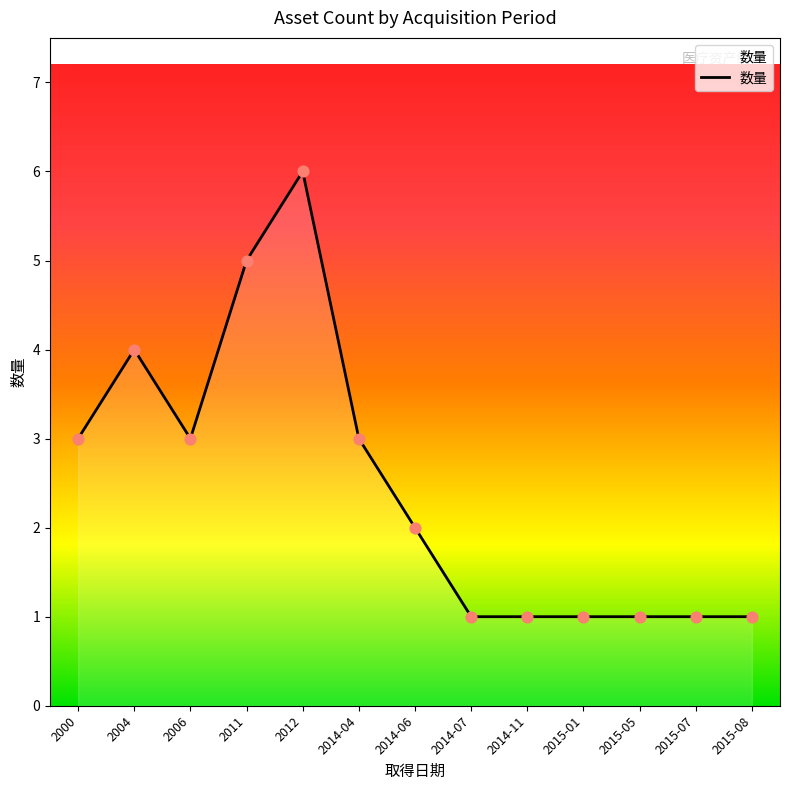

What is the change in value from 2012 to 2014-07?

-5